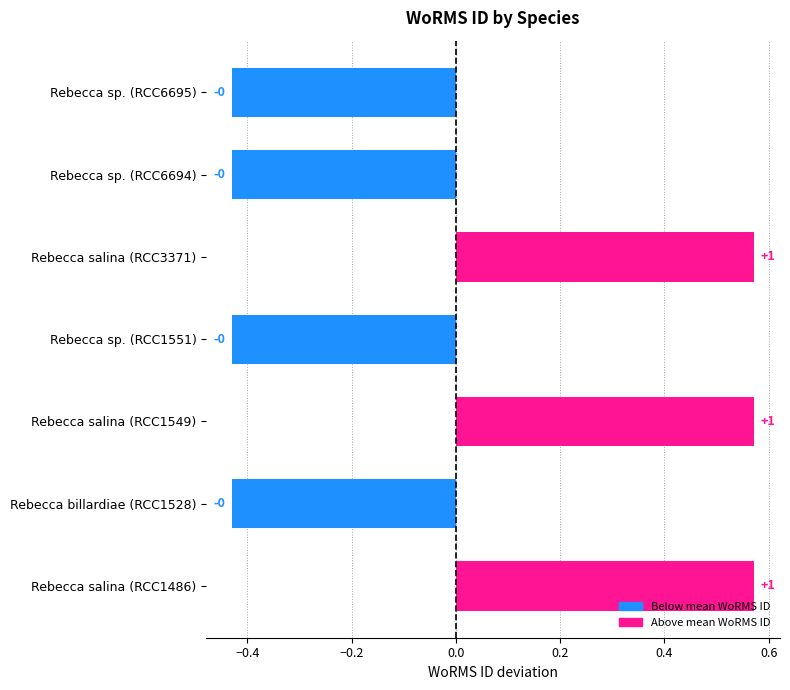

How many bars are there in total?

7